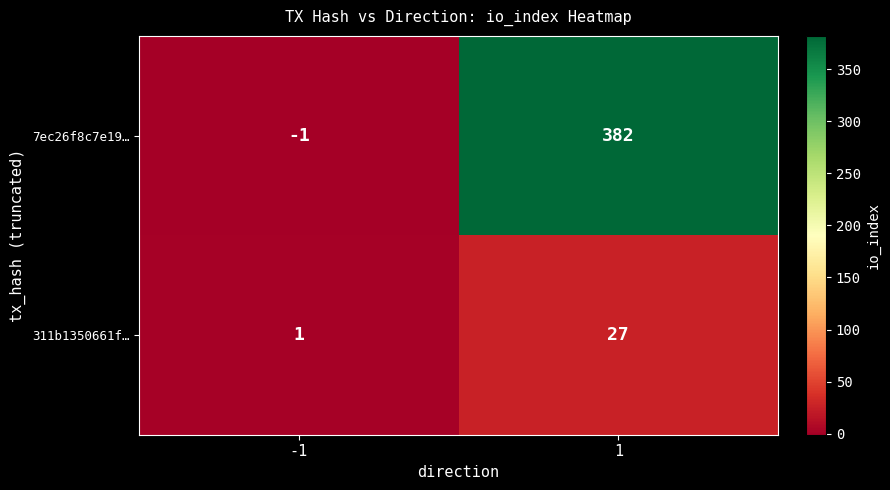

Which series has the largest total across all categories?

7ec26f8c7e19…